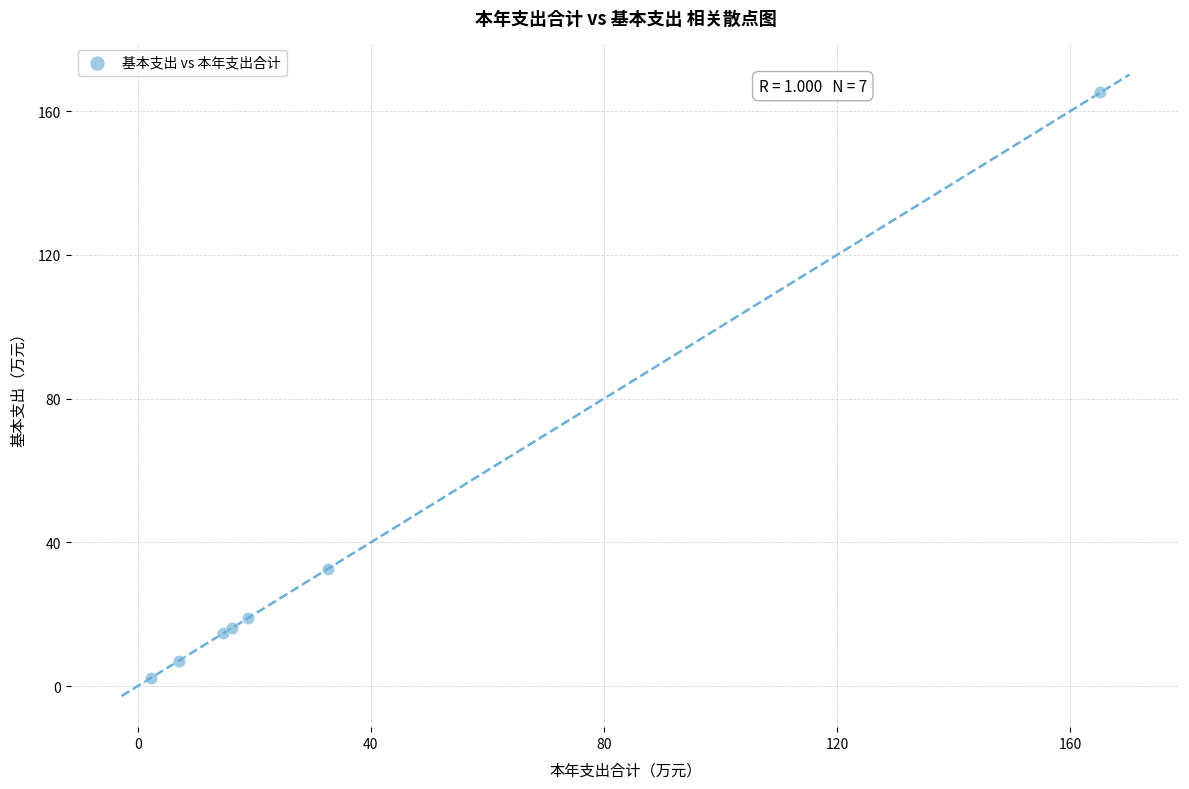

What Y value in the scatter plot is closest to 83?

32.6